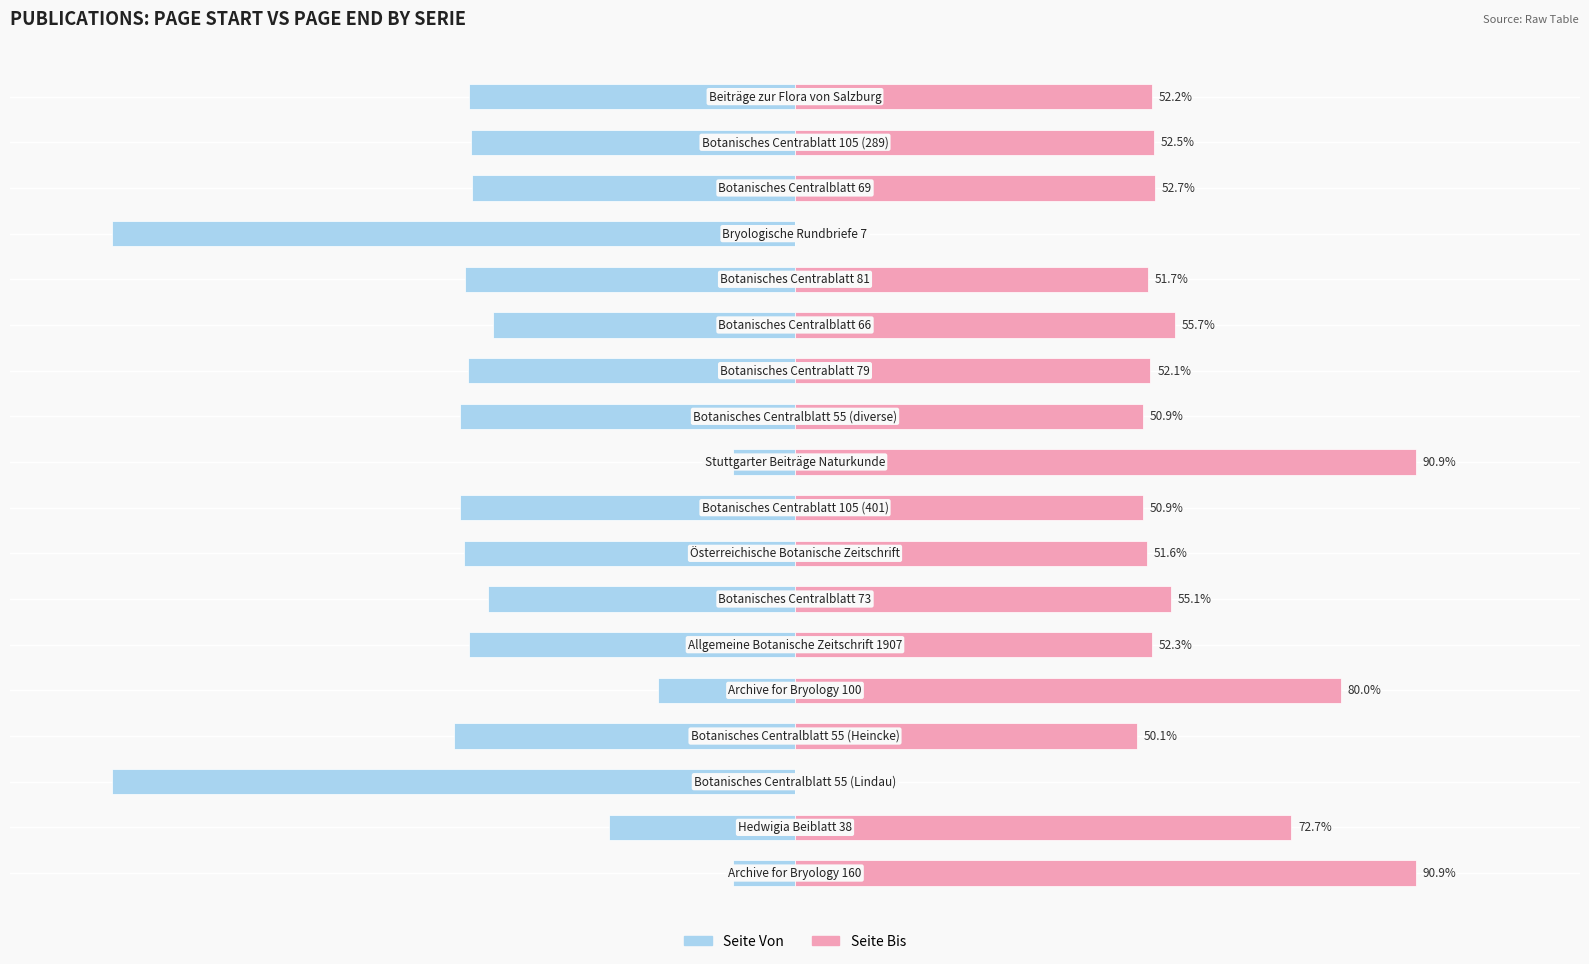

Reading right to left, transcribe all the data shown in this chart.

Seite Von: 17=-47.8	16=-47.5	15=-47.3	14=-100.0	13=-48.3	12=-44.3	11=-47.9	10=-49.1	9=-9.1	8=-49.1	7=-48.4	6=-44.9	5=-47.7	4=-20.0	3=-49.9	2=-100.0	1=-27.3	0=-9.1
Seite Bis: 17=52.2	16=52.5	15=52.7	14=0.0	13=51.7	12=55.7	11=52.1	10=50.9	9=90.9	8=50.9	7=51.6	6=55.1	5=52.3	4=80.0	3=50.1	2=0.0	1=72.7	0=90.9